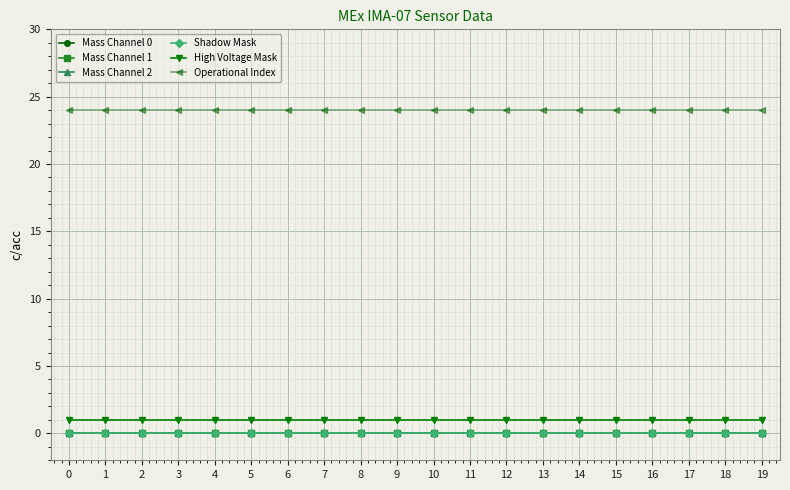

Does the chart have visible grid lines?

Yes